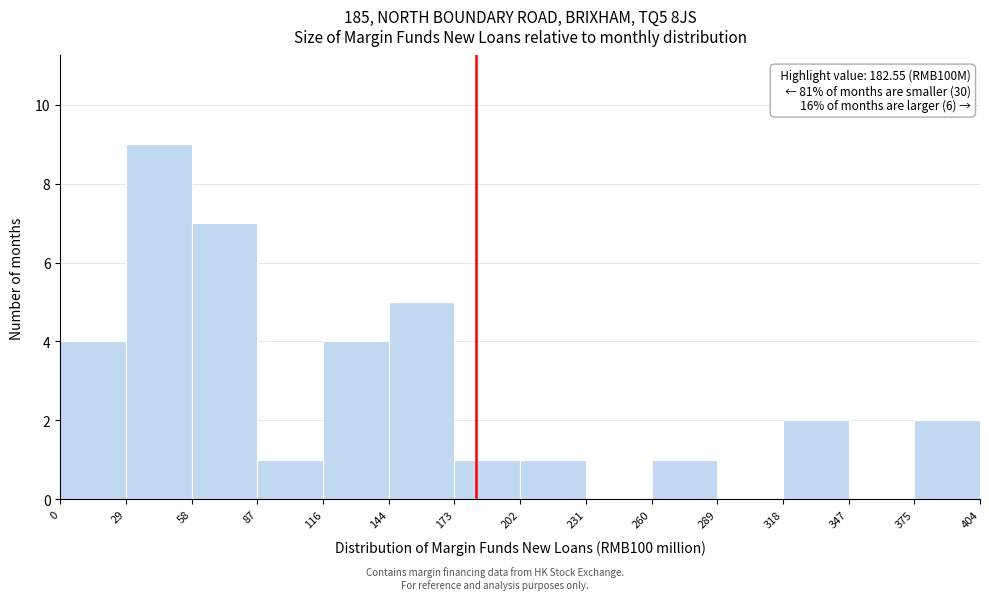

Which range on the x-axis has the tallest bar?

29 to 58